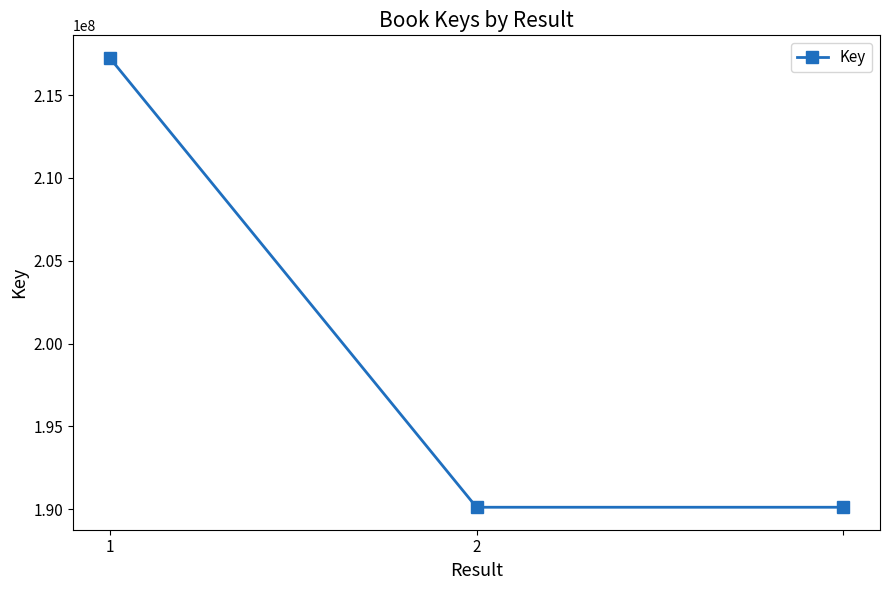

What is the value of the 3rd point from the left?

190117529